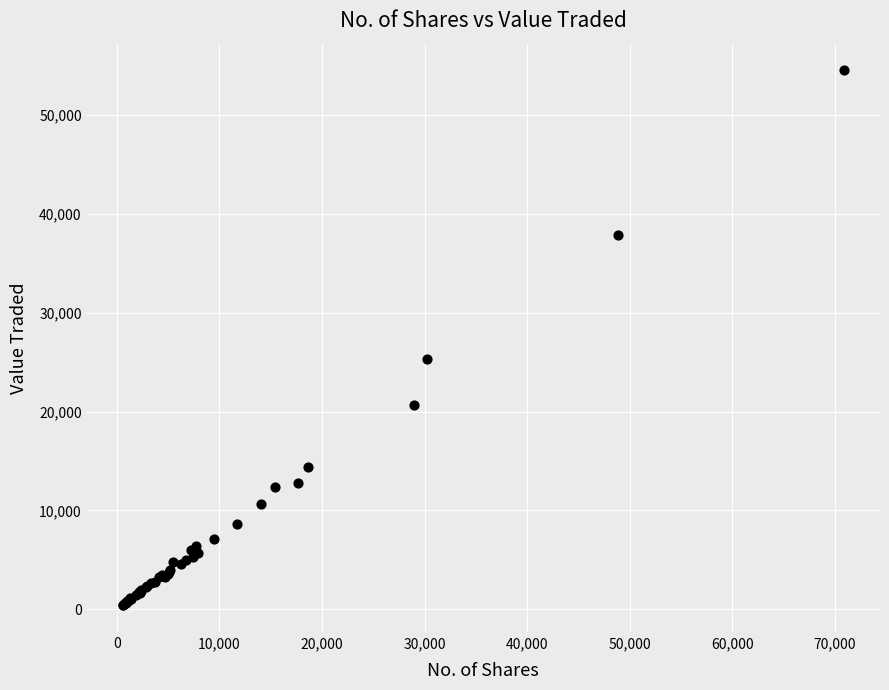

What Y value in the scatter plot is closest to 27450?

25323